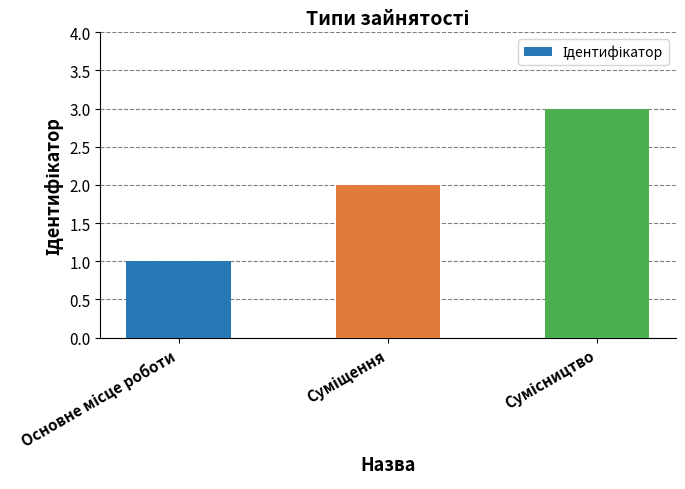

What is the greatest value displayed?

3